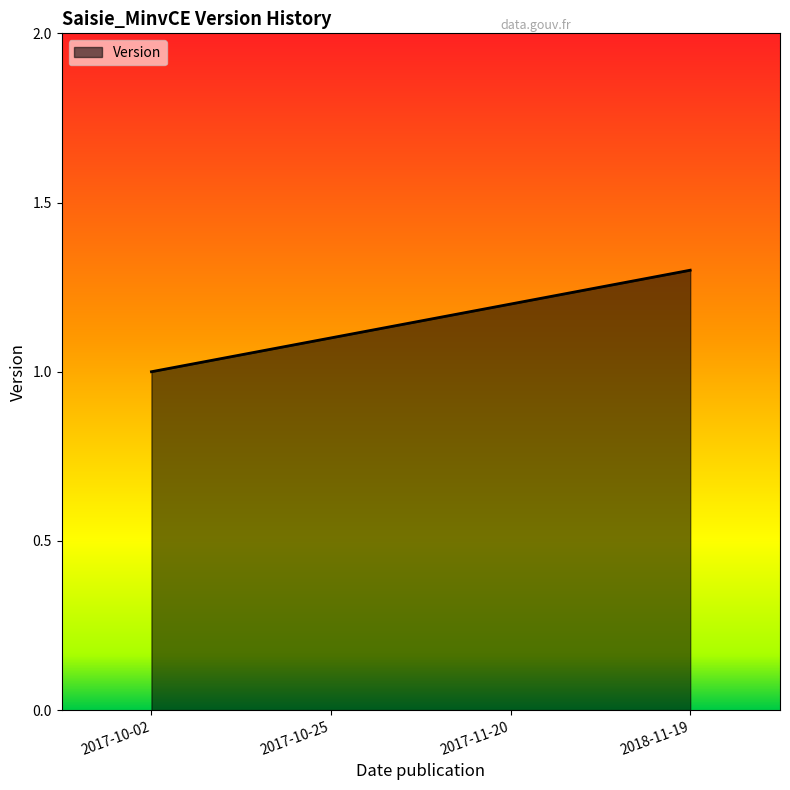

What is the sum of the values at 2017-11-20 and 2018-11-19?

2.5